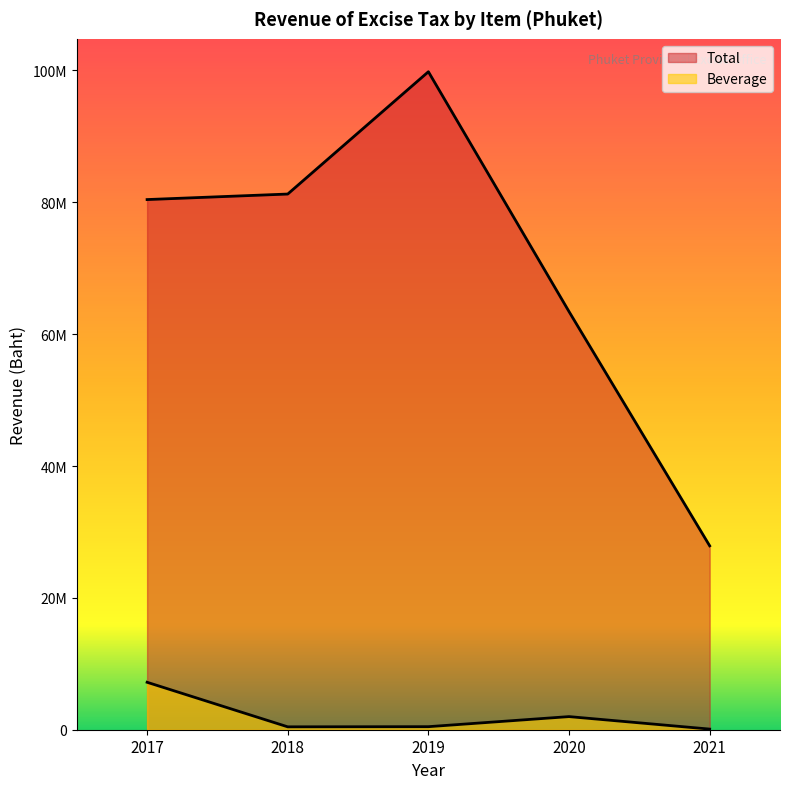

At how many categories does at least one series exceed 57889406?

4